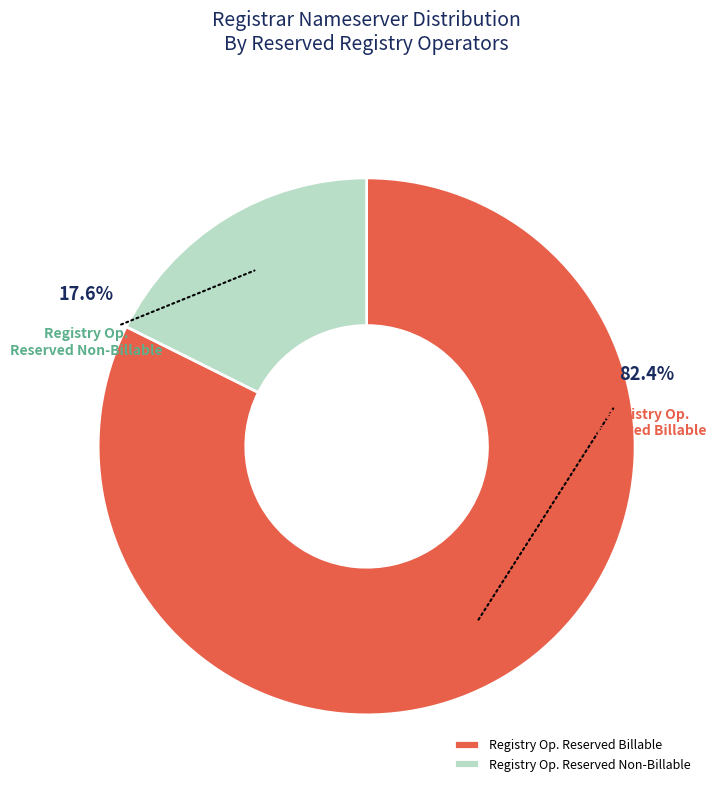

Which category accounts for the majority?

Registry Op. Reserved Billable